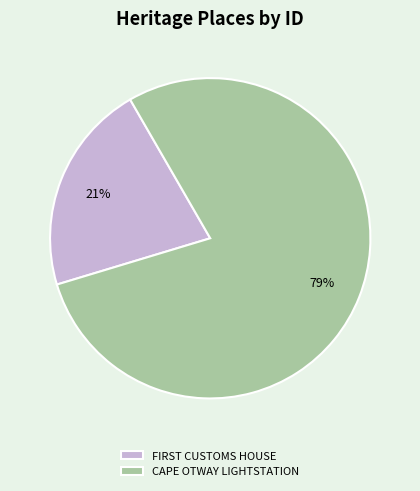

Count the number of slices in the pie.

2